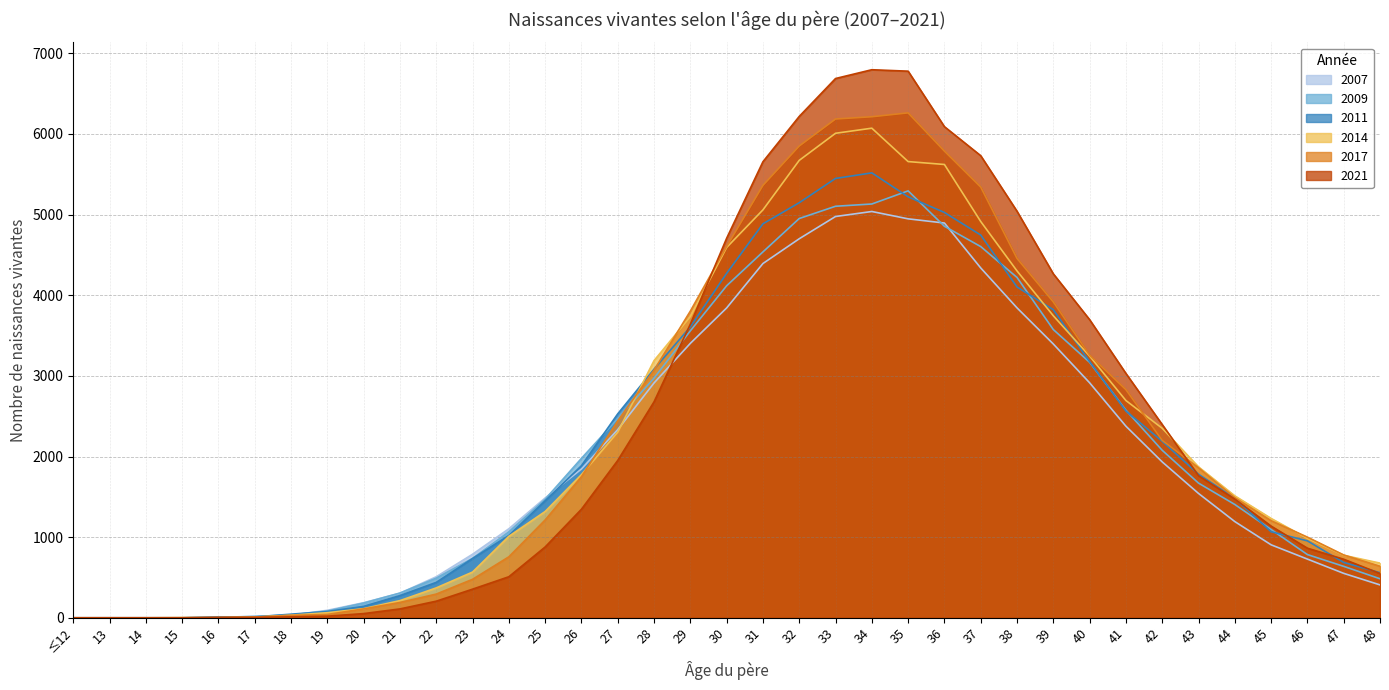

The value of 2014 at 44 is 1512. True or false?

True